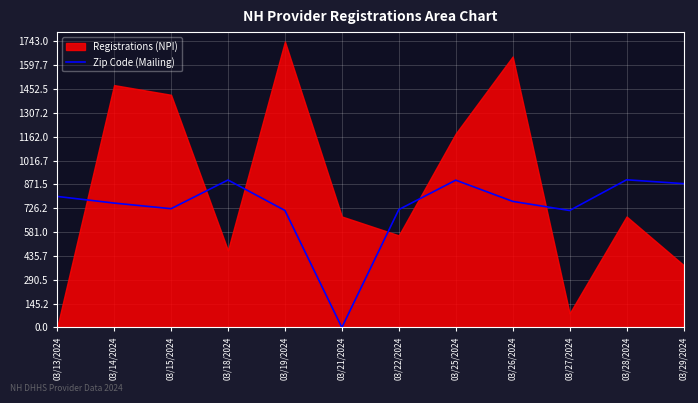

Where does the data first go above 768?

03/13/2024